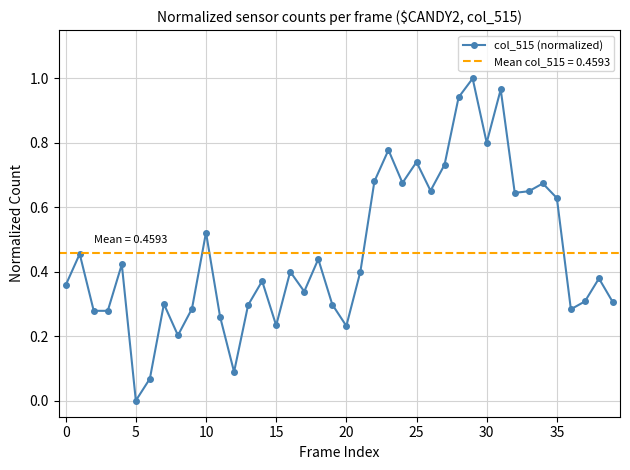

Which category has the lowest value in the col_515 (normalized) series?

5